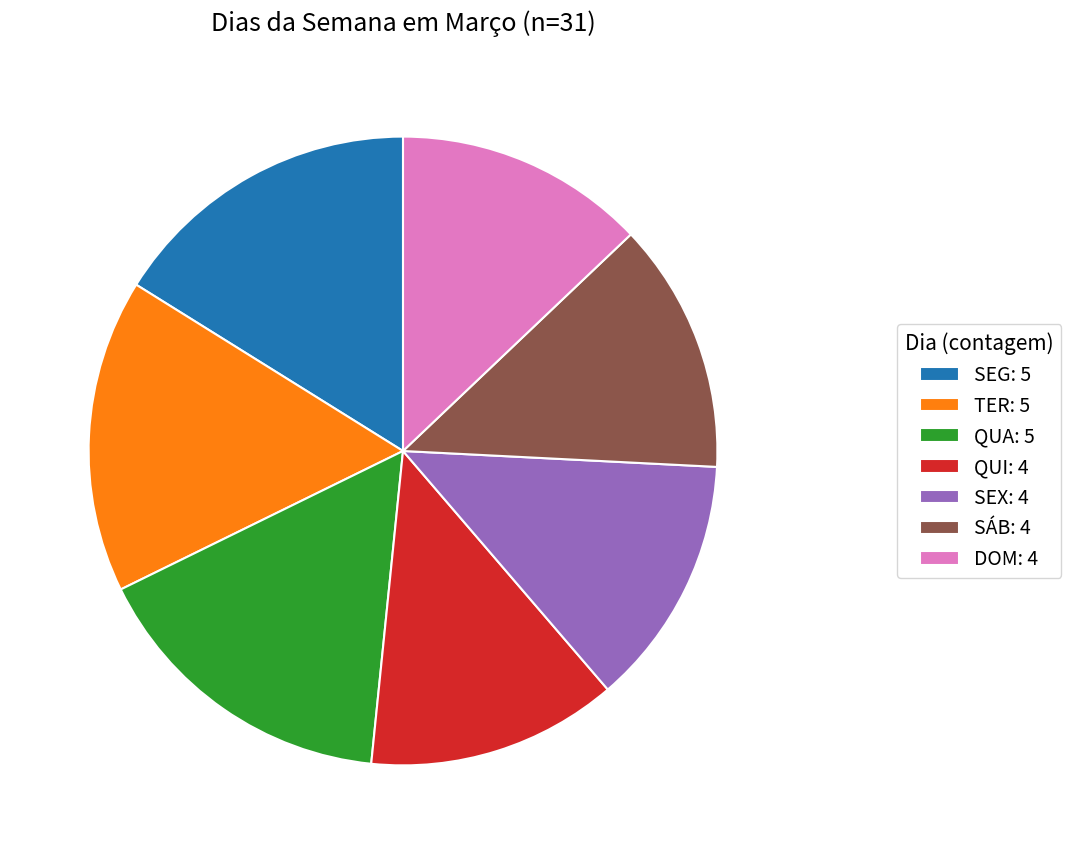

How many segments does this pie chart have?

7